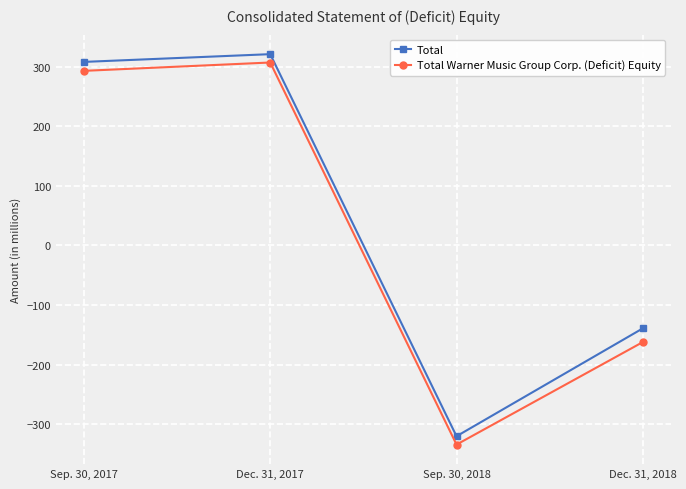

How many data points does each series have?

4